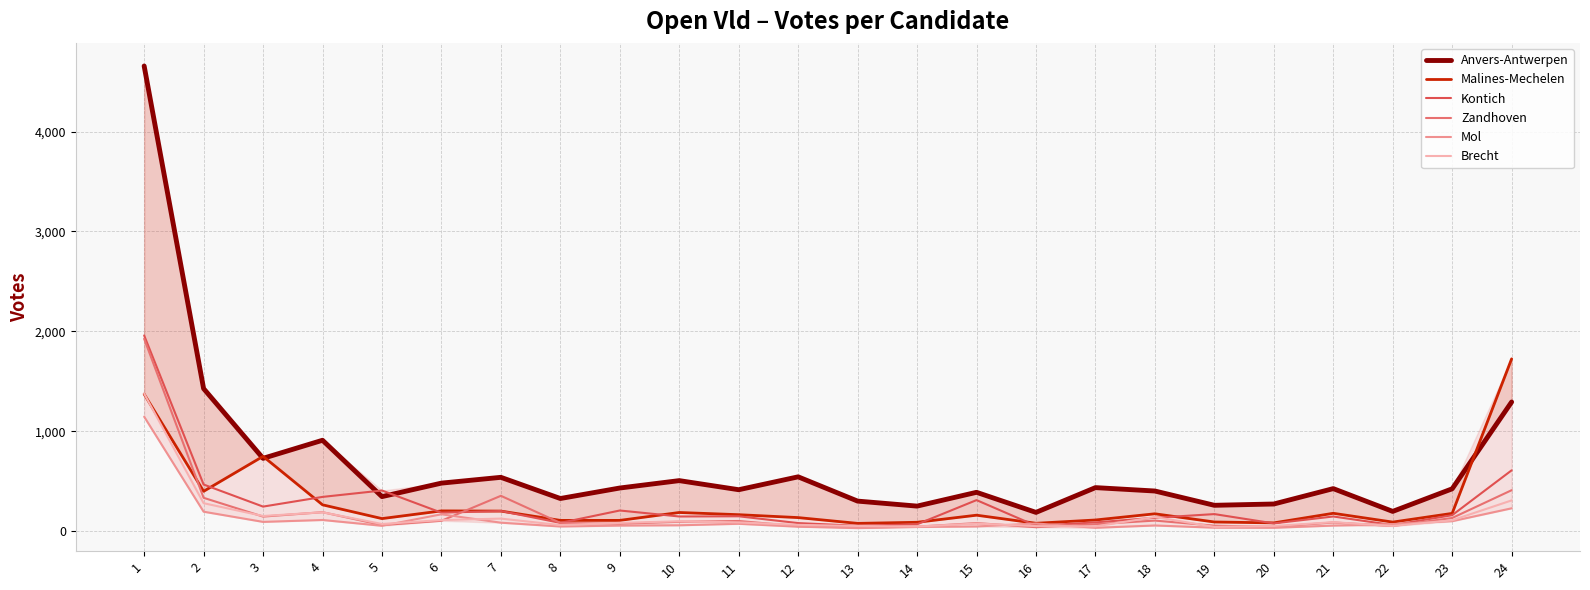

What is the average value of the Mol series?

123